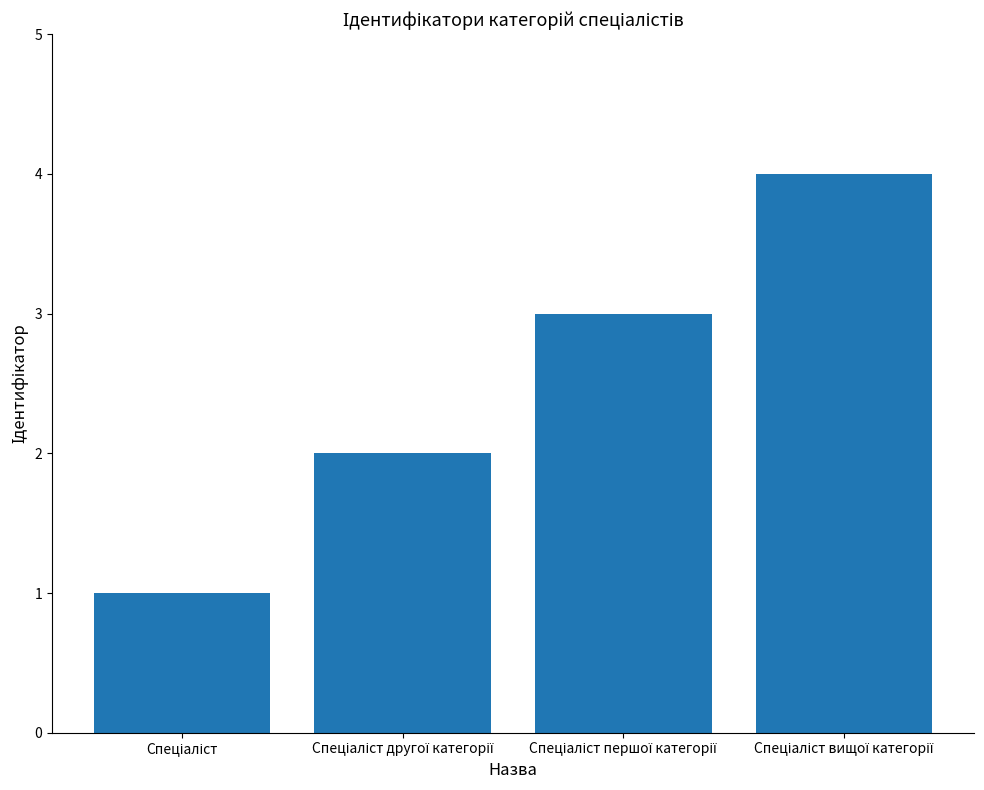

How many bars are there in total?

4